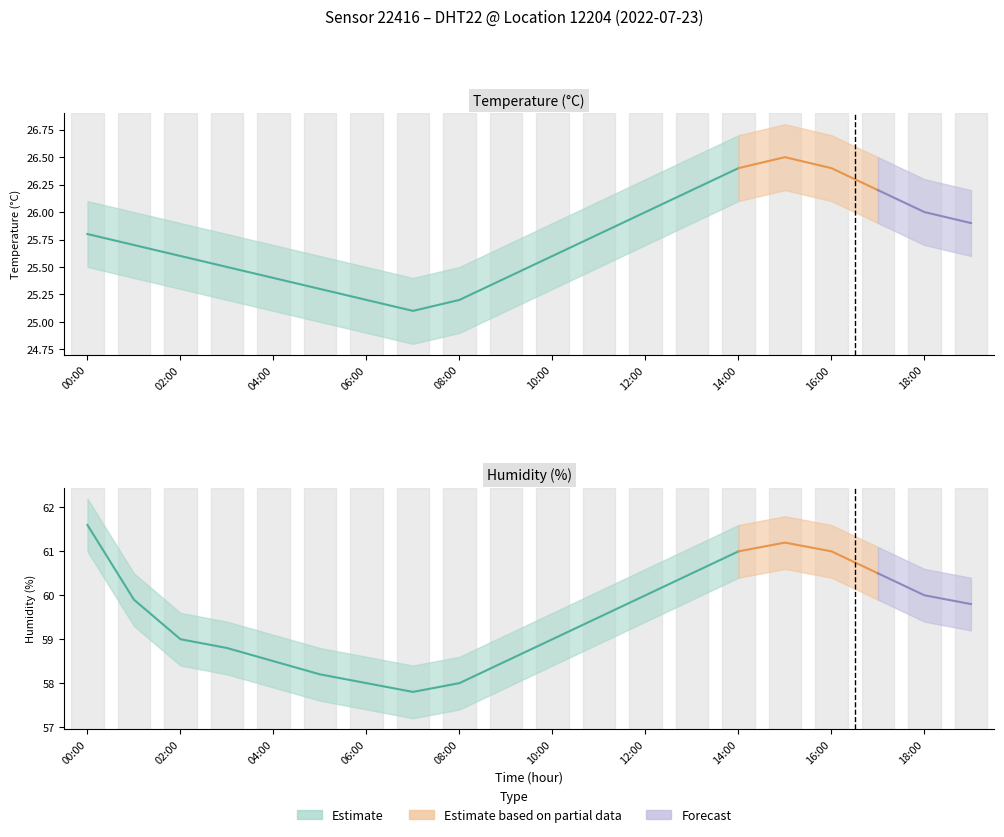

The temperature_lower series shows 36.8 at 02:00. True or false?

False